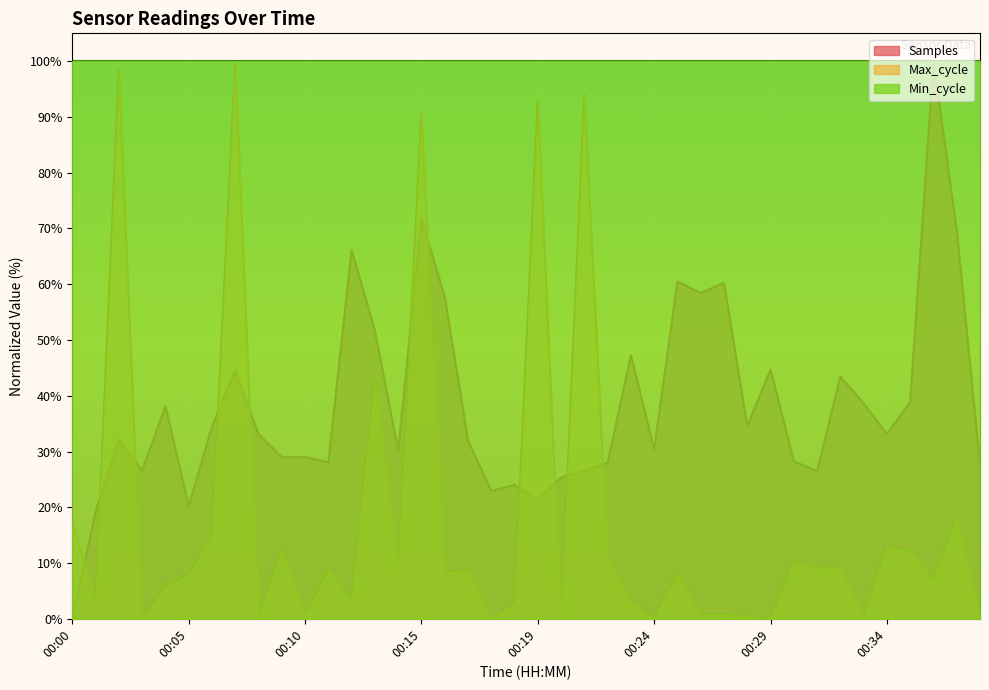

What is the total value across all series at 00:36?

107.0